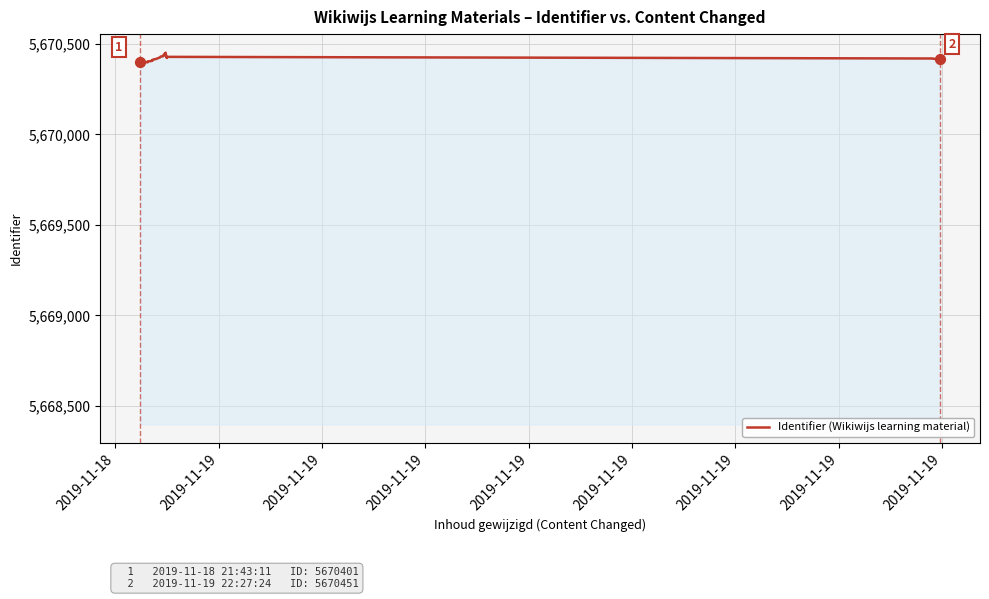

Which has a higher value, 2019-11-19 or 2019-11-19?

2019-11-19